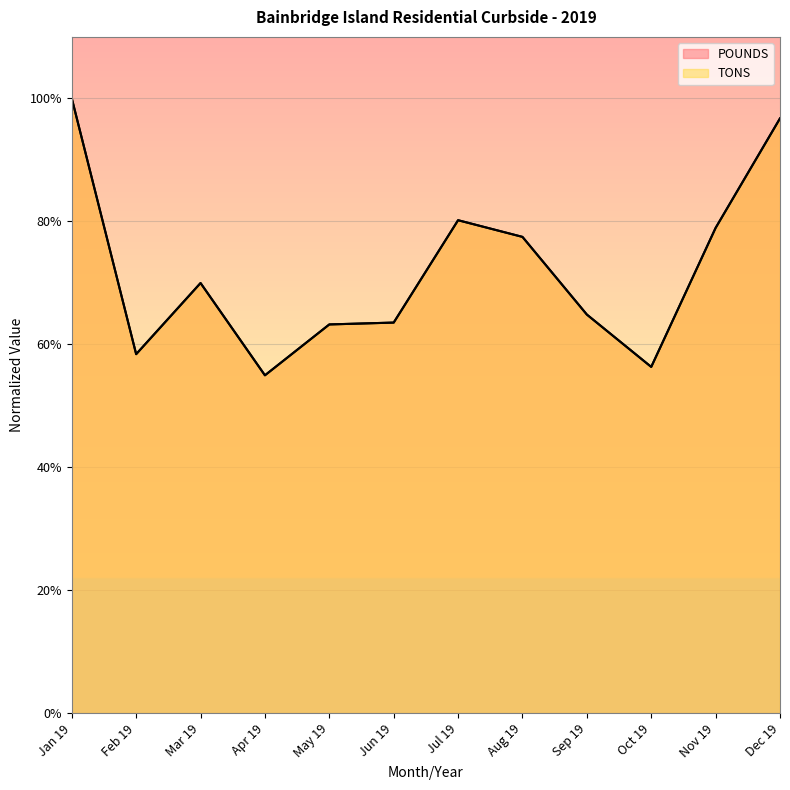

What is the difference between the POUNDS values at Dec 19 and Apr 19?

0.4